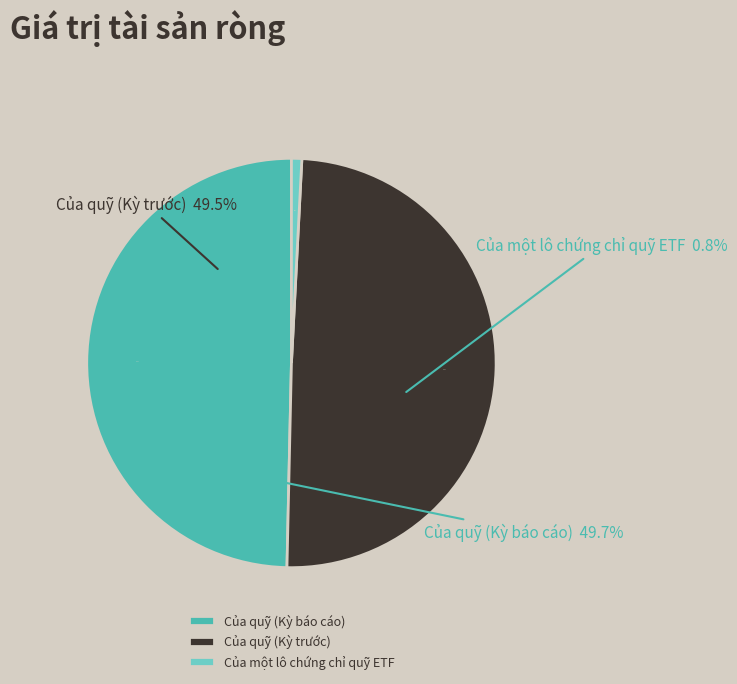

To the nearest percent, what is the difference between the largest and smallest slice percentages?

49%